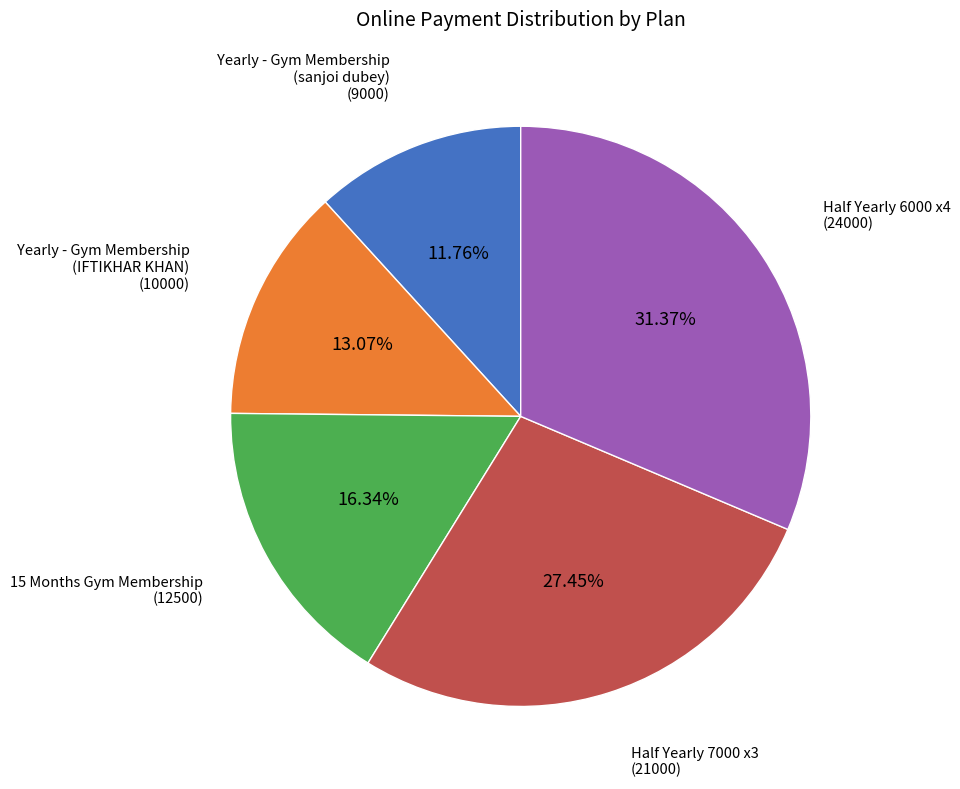

Is there any slice that represents more than half of the pie?

No